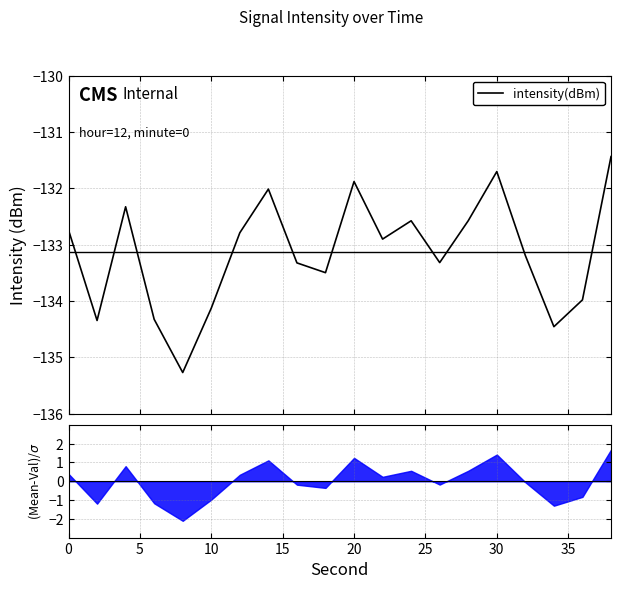

What is the label of the 2nd point from the left?

5